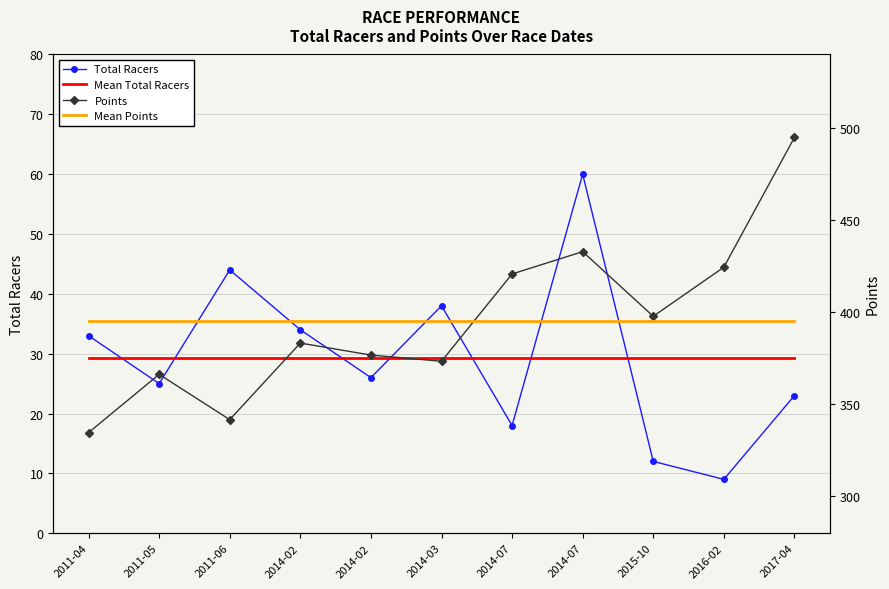

Count the number of categories in the chart.

11